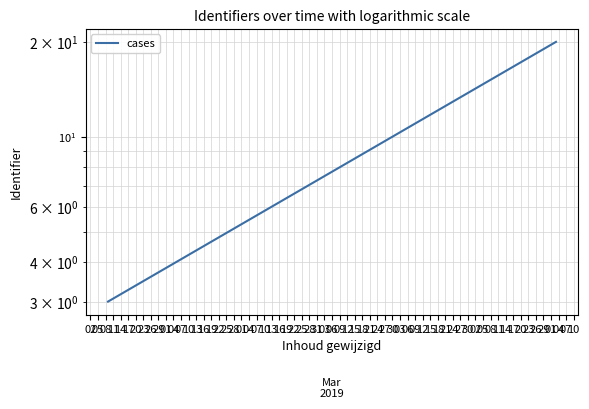

Is it true that the value at 02 is 3?

True